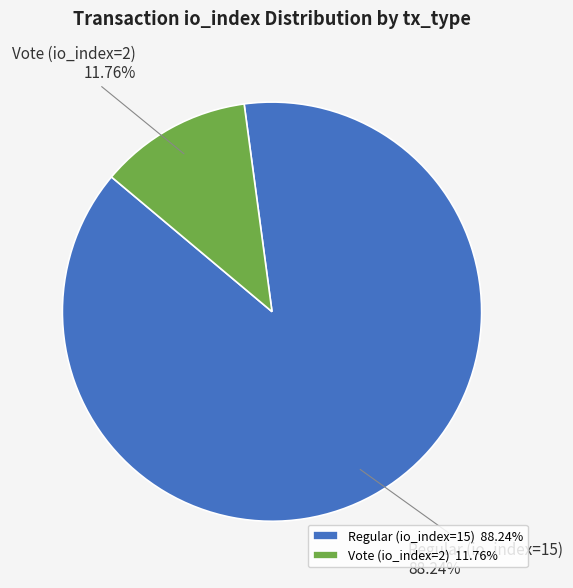

Which slice is the largest?

Regular (io_index=15)